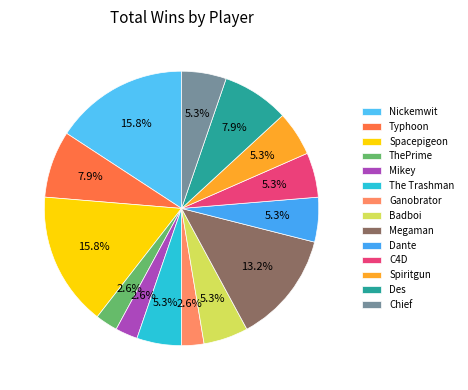

What is the total percentage of Megaman and Typhoon?

21.1%